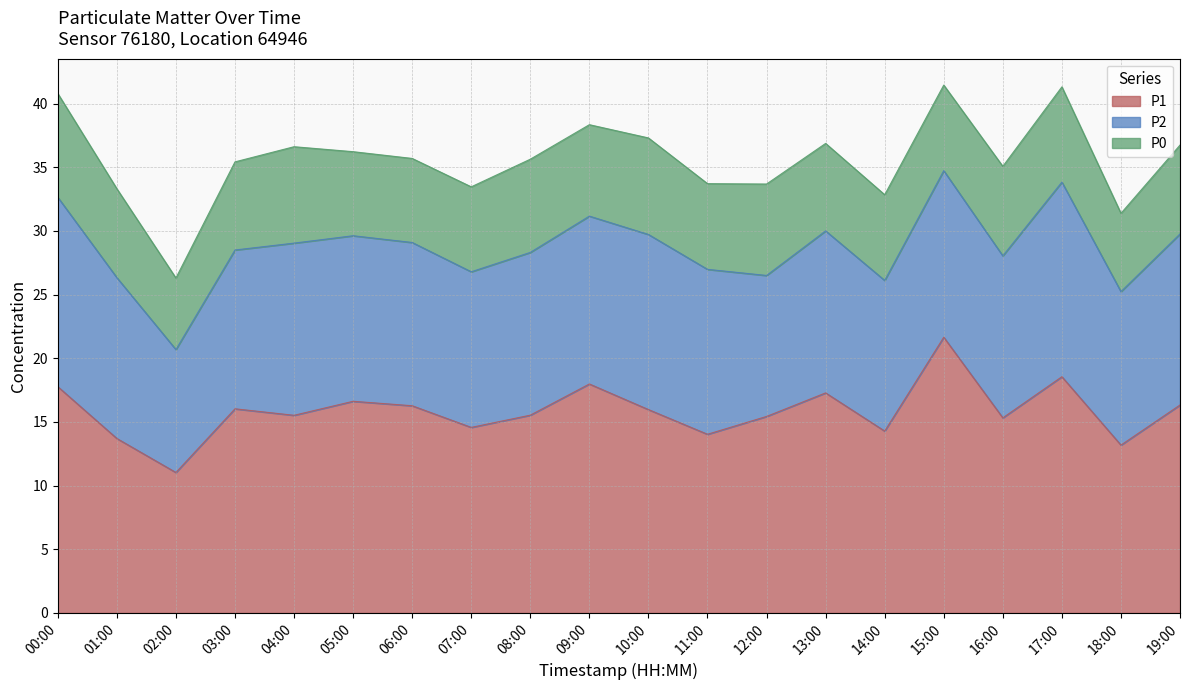

What is the total value across all series at 05:00?

36.2